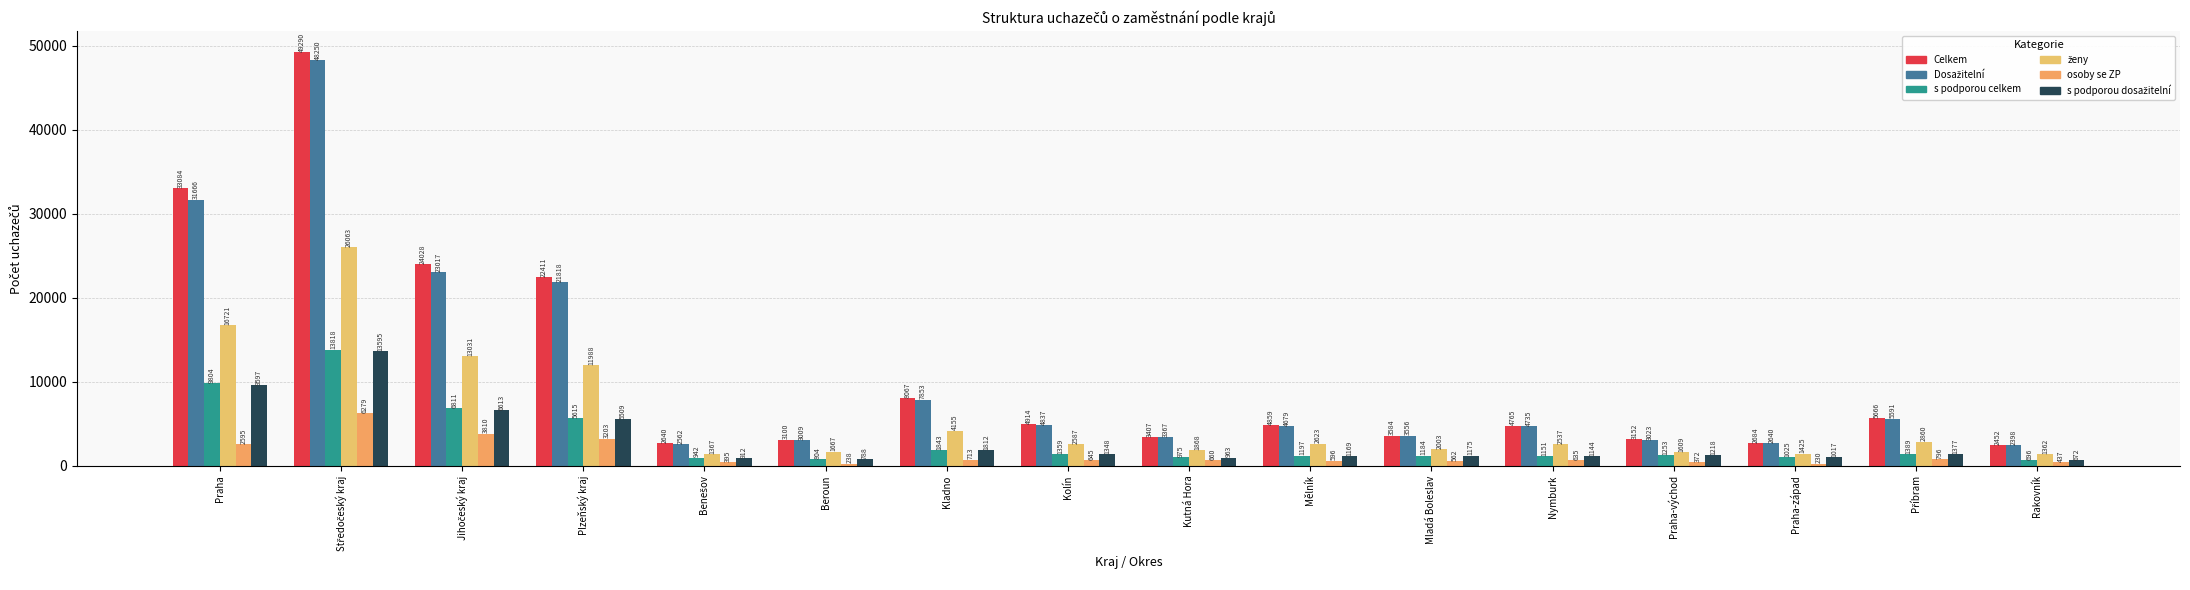

What position from the left is Rakovník?

16